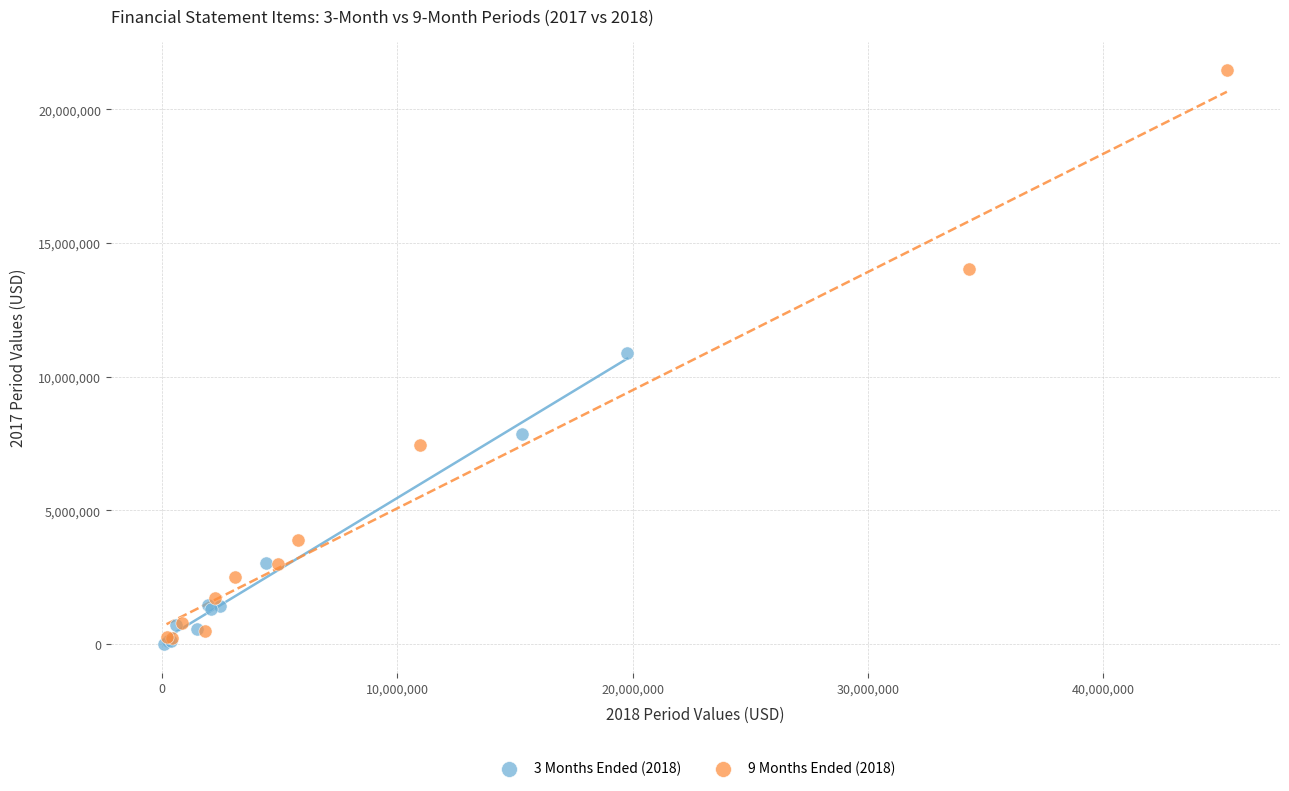

Which series reaches the maximum Y coordinate?

9 Months Ended (2018)